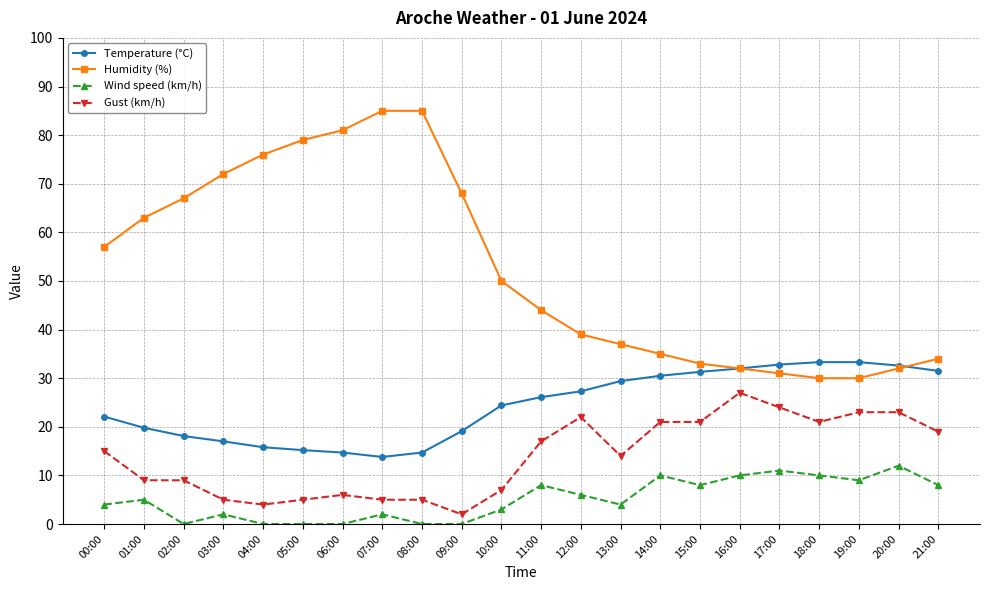

The value of Humidity (%) at 03:00 is 72.0. True or false?

True